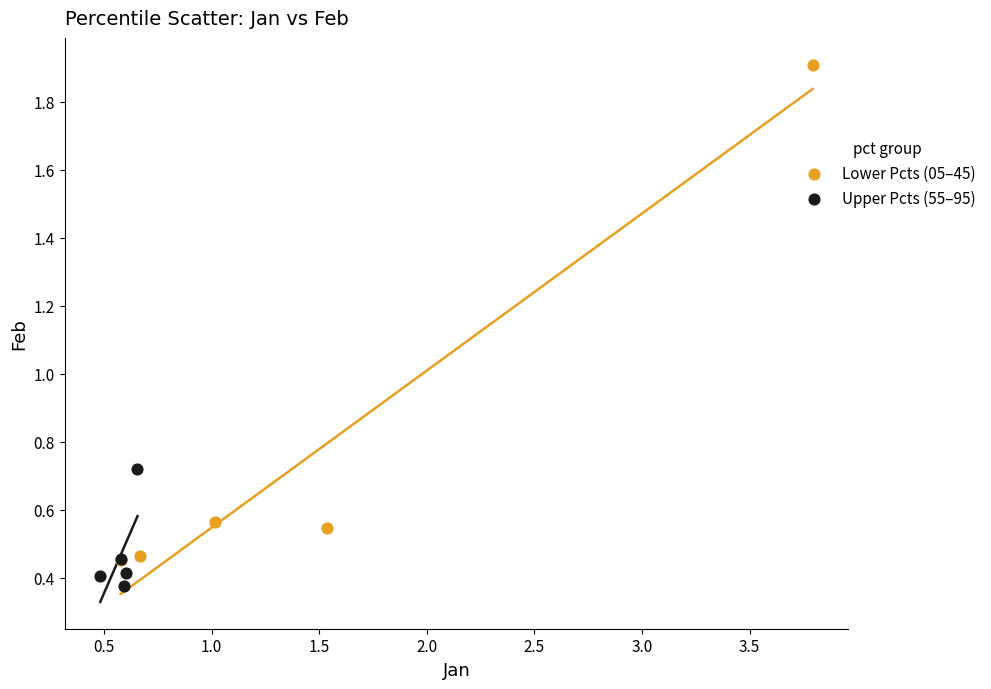

Which series contains the lowest Y value?

Upper Pcts (55–95)